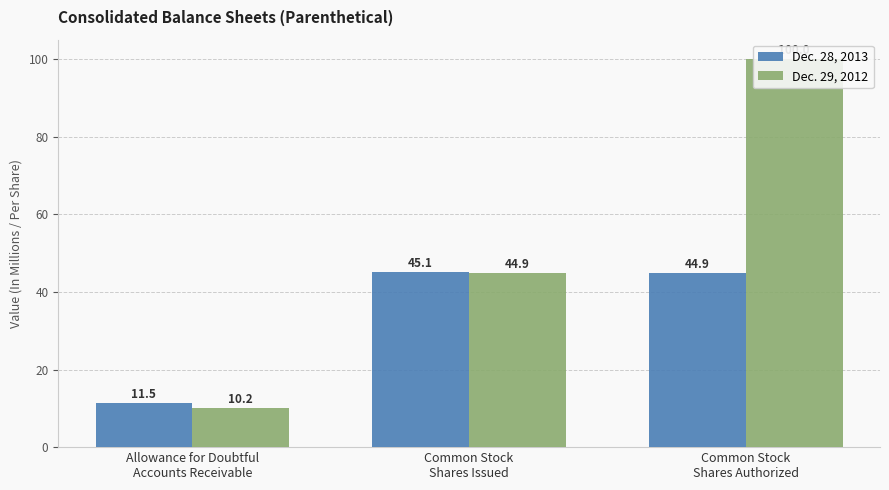

The Dec. 29, 2012 series shows 44.9 at Common Stock
Shares Issued. True or false?

True